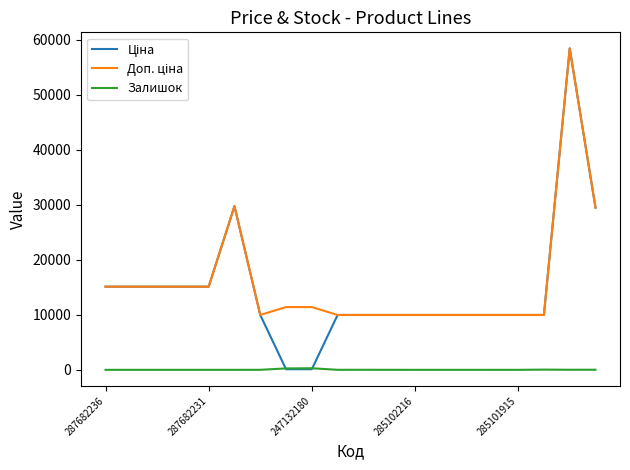

What is the maximum value shown in the chart?

58426.5